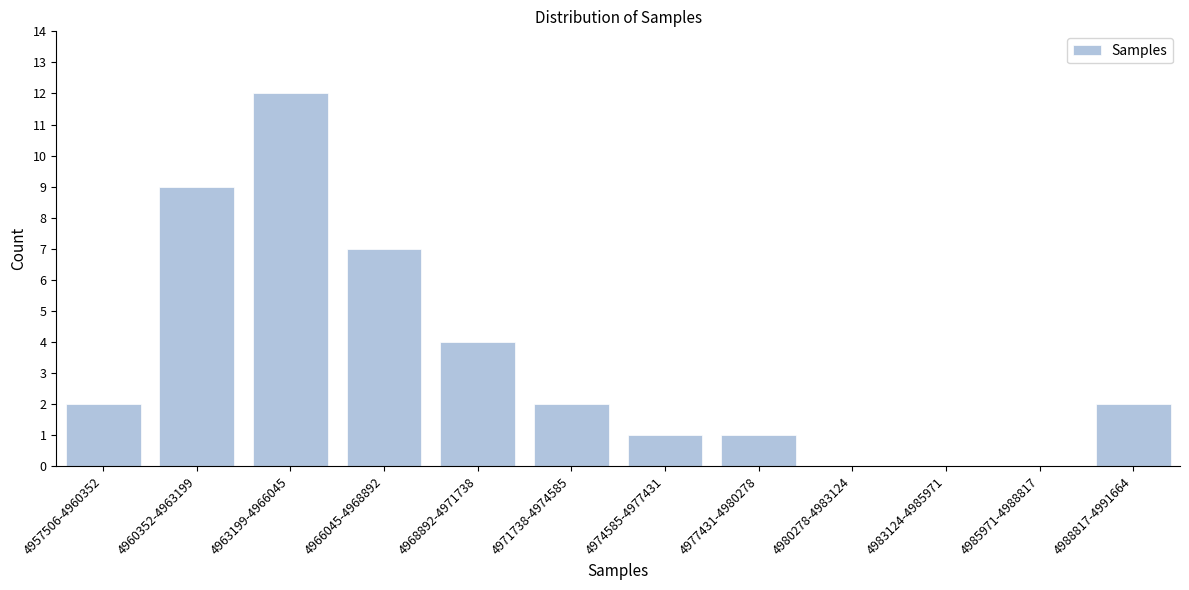

Reading left to right, transcribe all the data shown in this chart.

4957506-4960352=2	4960352-4963199=9	4963199-4966045=12	4966045-4968892=7	4968892-4971738=4	4971738-4974585=2	4974585-4977431=1	4977431-4980278=1	4980278-4983124=0	4983124-4985971=0	4985971-4988817=0	4988817-4991664=2